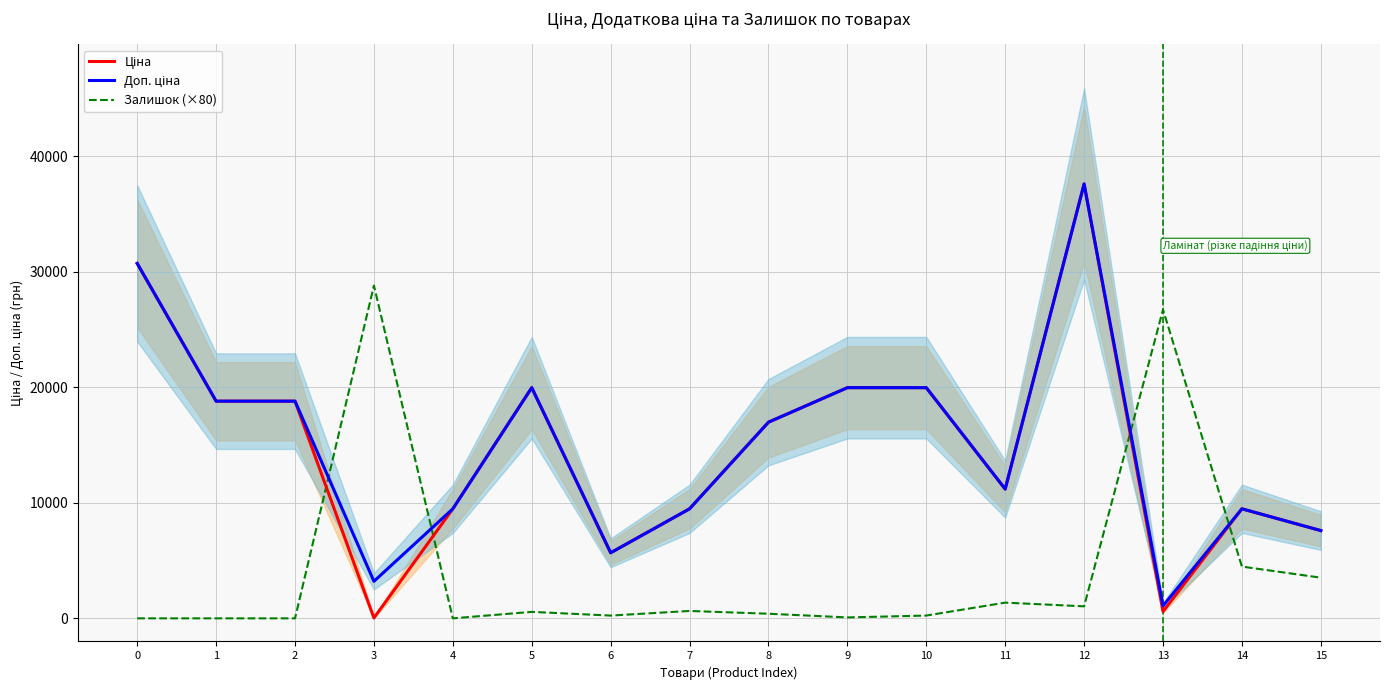

Reading right to left, list all the values displayed in this chart.

Ціна: 15=7596.5	14=9480.1	13=589.9	12=37593.6	11=11188.2	10=19964.2	9=19964.2	8=16976.3	7=9480.1	6=5673.8	5=19964.2	4=9480.1	3=32.0	2=18796.8	1=18796.8	0=30717.1
Доп. ціна: 15=7596.5	14=9480.1	13=1081.7	12=37593.6	11=11188.2	10=19964.2	9=19964.2	8=16976.3	7=9480.1	6=5673.8	5=19964.2	4=9480.1	3=3205.0	2=18796.8	1=18796.8	0=30717.1
Залишок (×80): 15=3520.0	14=4480.0	13=26720.0	12=1040.0	11=1360.0	10=240.0	9=80.0	8=400.0	7=640.0	6=240.0	5=560.0	4=0.0	3=28800.0	2=0.0	1=0.0	0=0.0